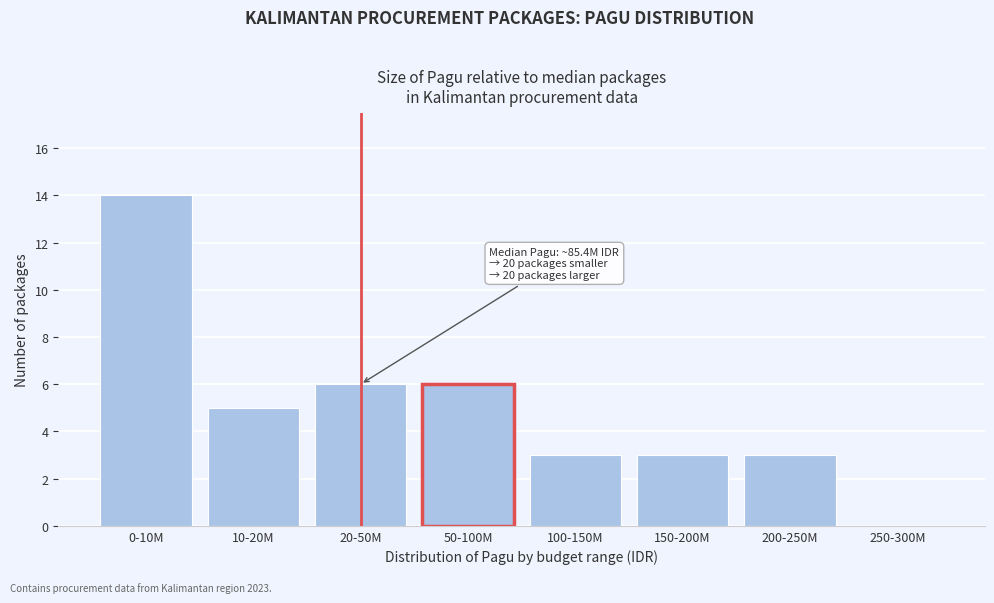

Reading left to right, what are all the values shown in this chart?

0-10M=14	10-20M=5	20-50M=6	50-100M=6	100-150M=3	150-200M=3	200-250M=3	250-300M=0